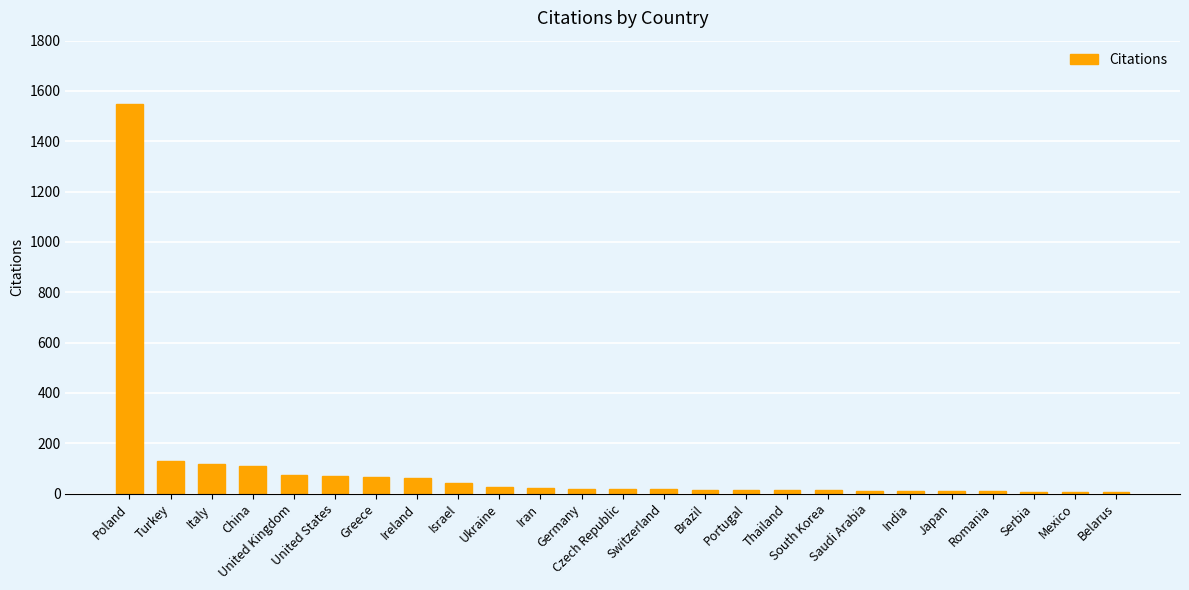

What is the greatest value displayed?

1550